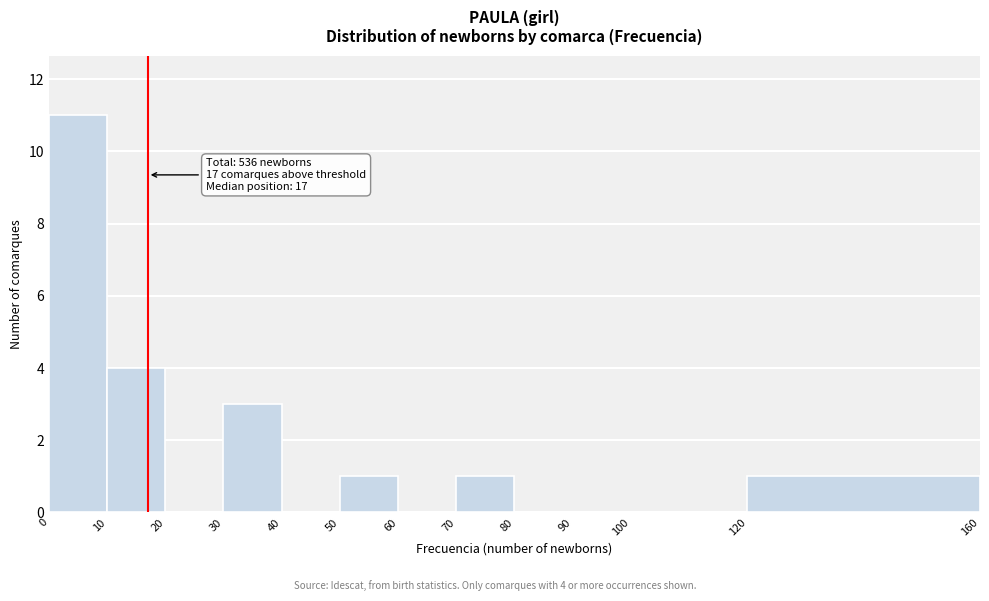

Which range on the x-axis has the tallest bar?

0 to 10